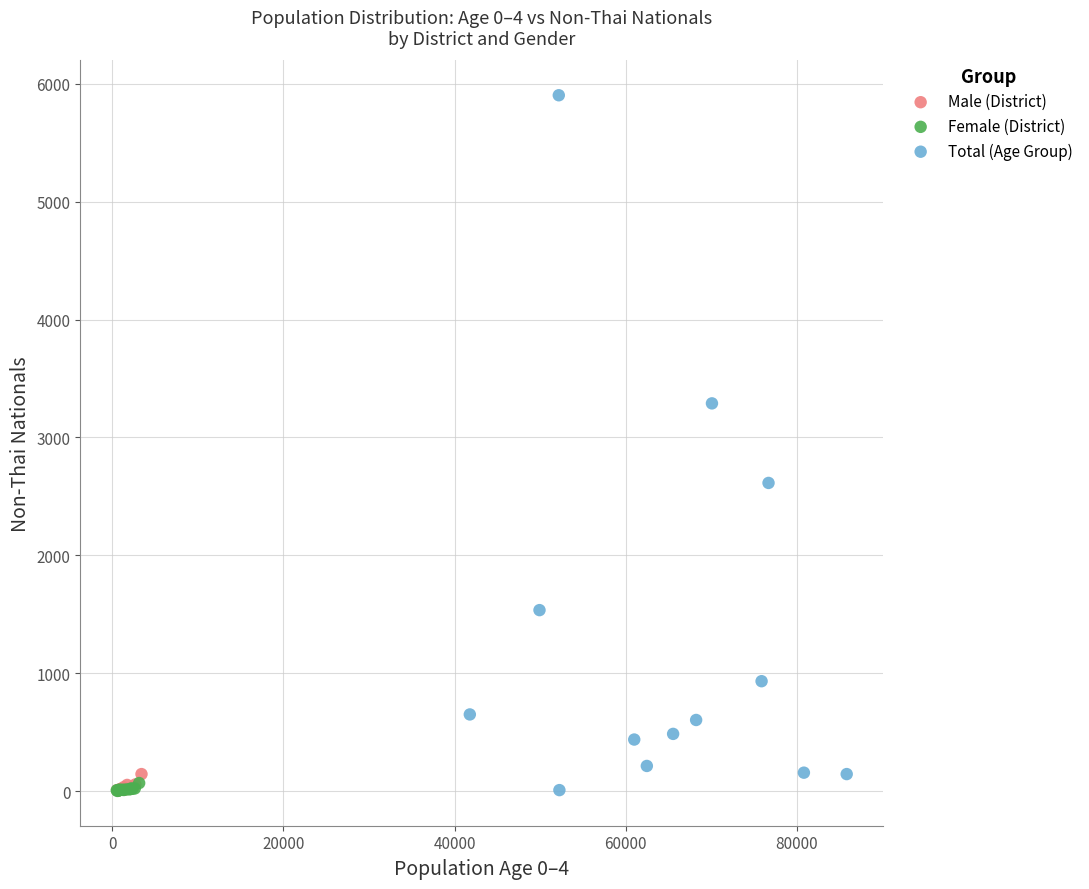

Which series contains the highest Y value?

Total (Age Group)